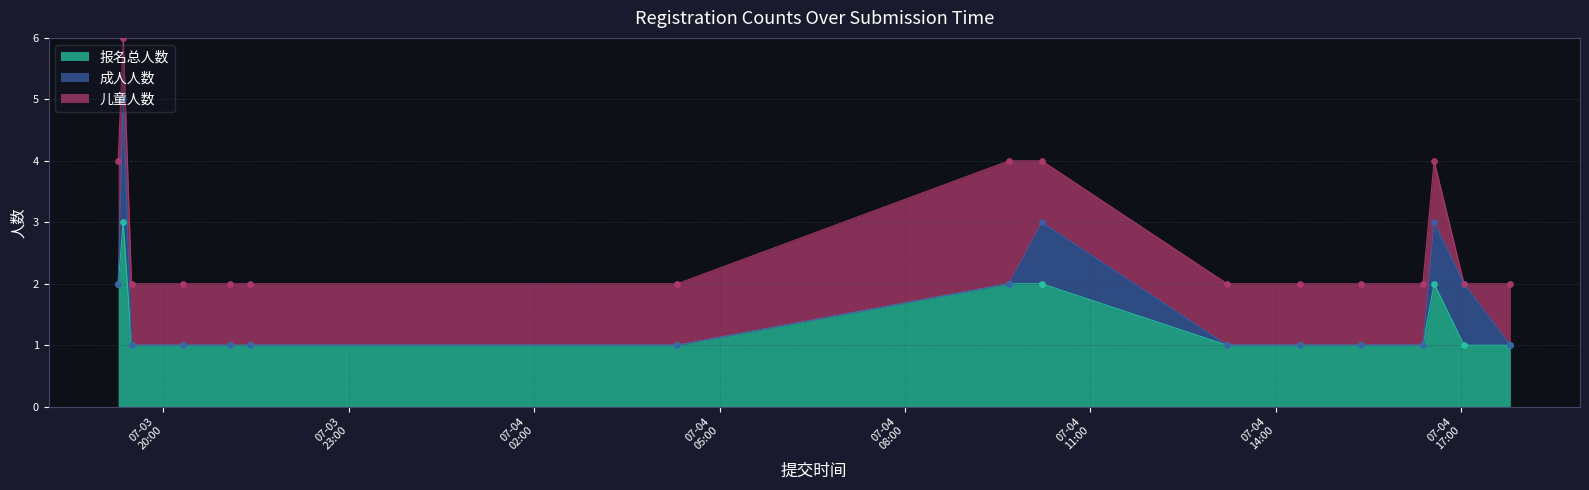

What are all the series names shown in the legend?

报名总人数, 成人人数, 儿童人数